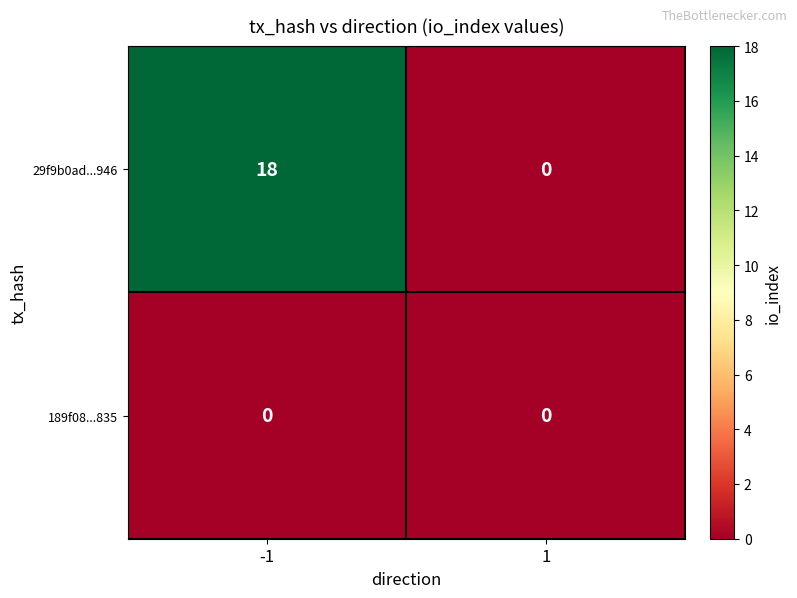

List the series in order of their peak value, highest first.

29f9b0ad...946, 189f08...835